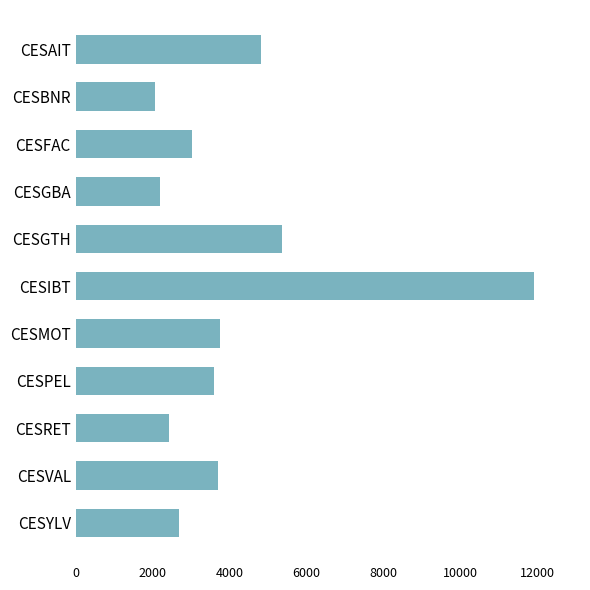

What is the label of the 3rd bar from the top?

CESFAC